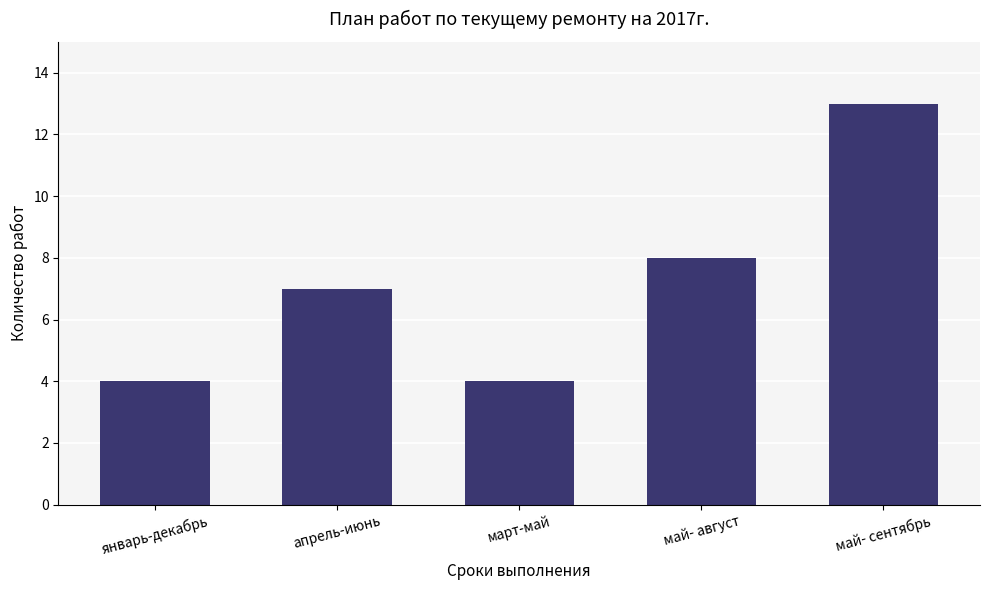

How many bars are there in total?

5